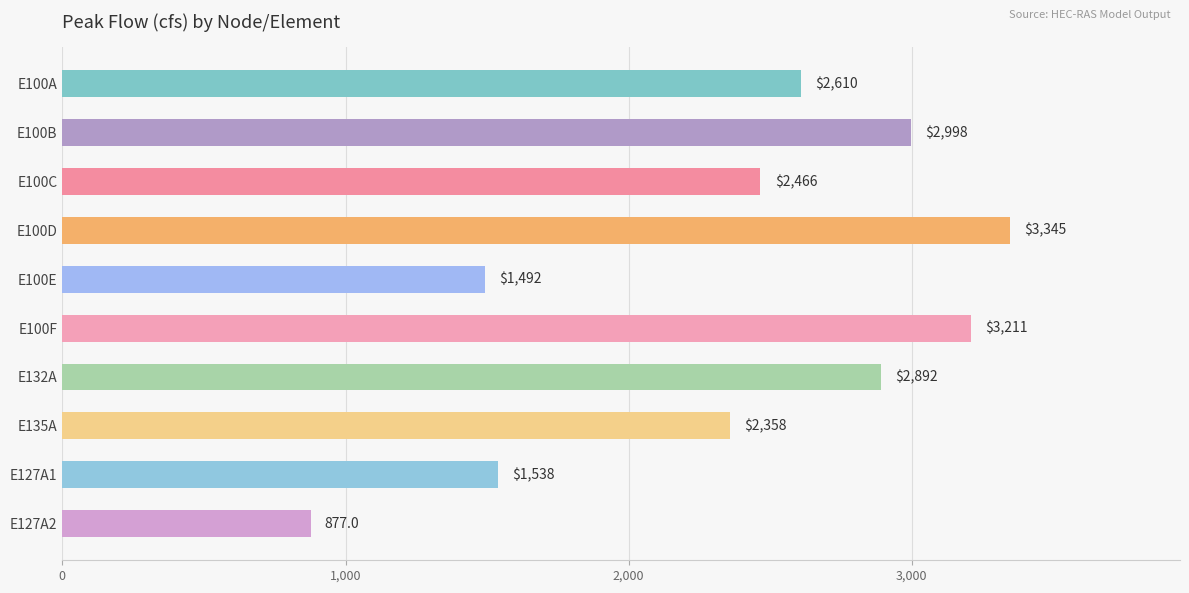

List the labels in order of value, largest first.

E100D, E100F, E100B, E132A, E100A, E100C, E135A, E127A1, E100E, E127A2